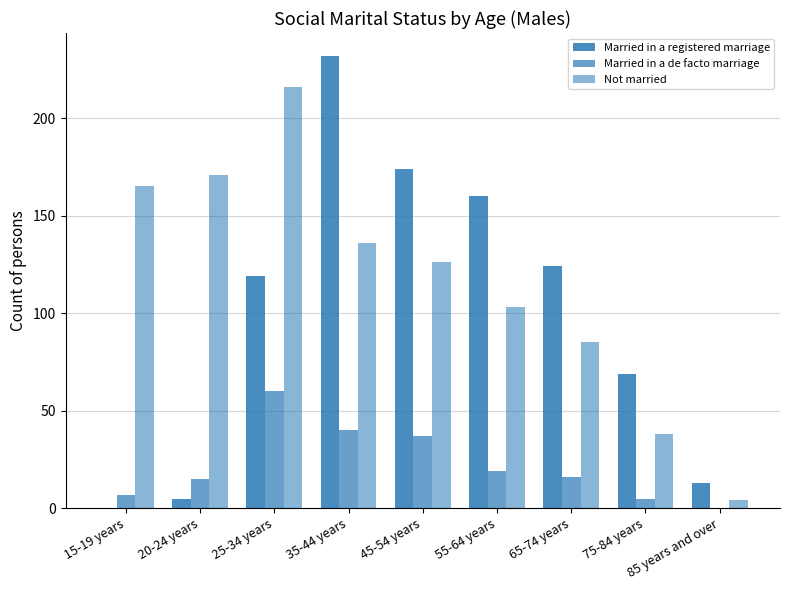

How many values in Married in a de facto marriage are above zero?

8